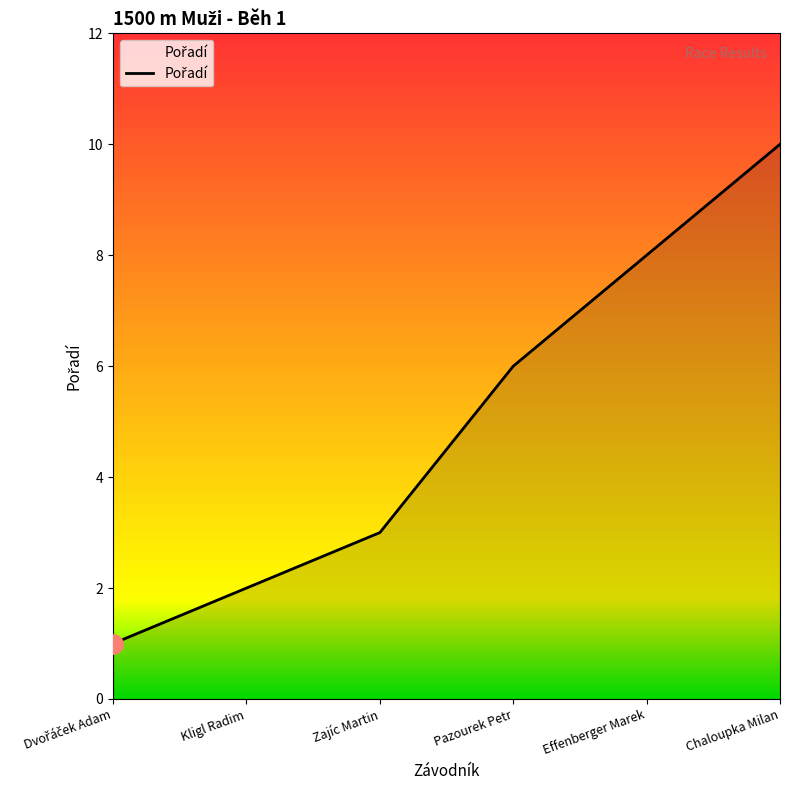

What is the greatest value displayed?

10